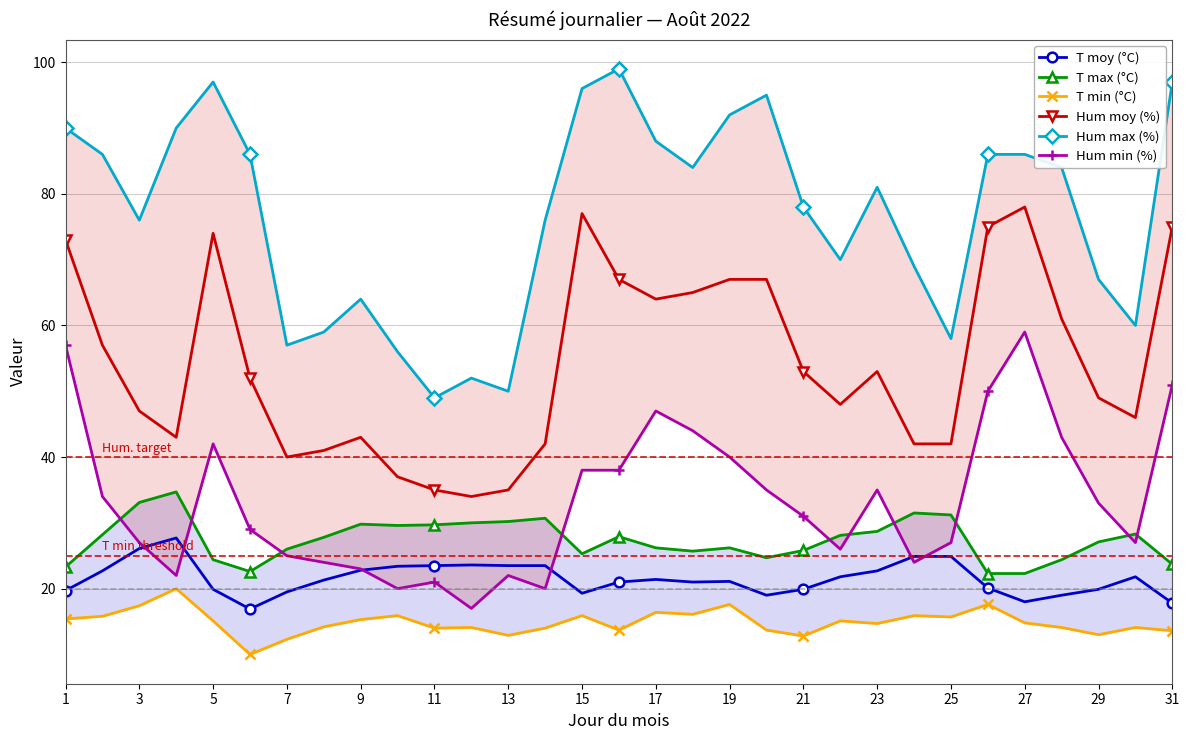

The T moy (°C) series shows 23.5 at 13. True or false?

True